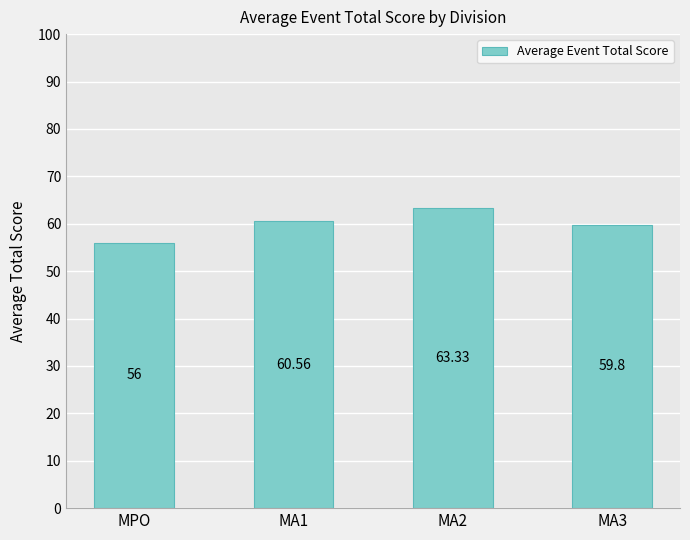

True or false: the data shows 60.6 at MA1.

True